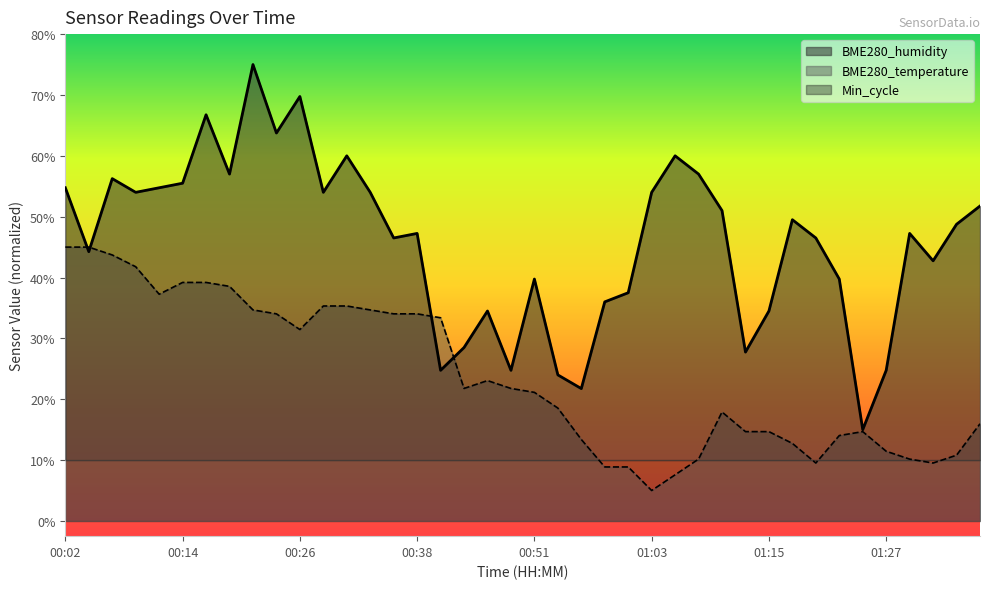

True or false: BME280_temperature has more than 2 interior local peaks.

True